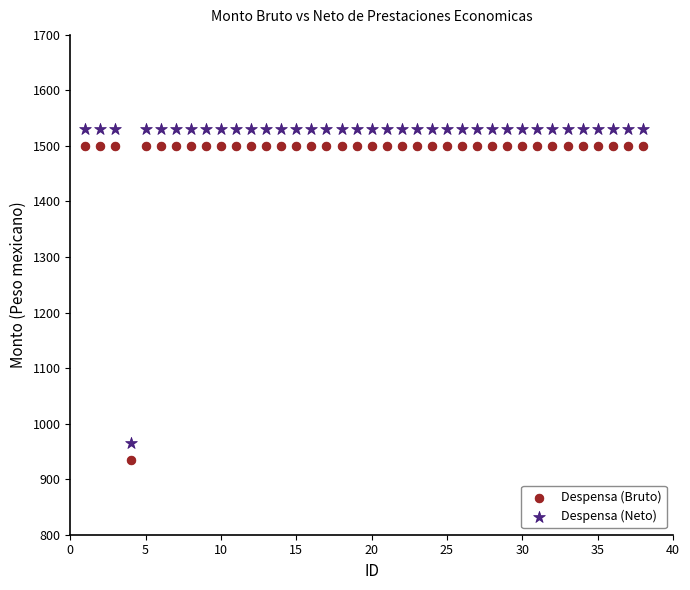

What are all the series names shown in the legend?

Despensa (Bruto), Despensa (Neto)